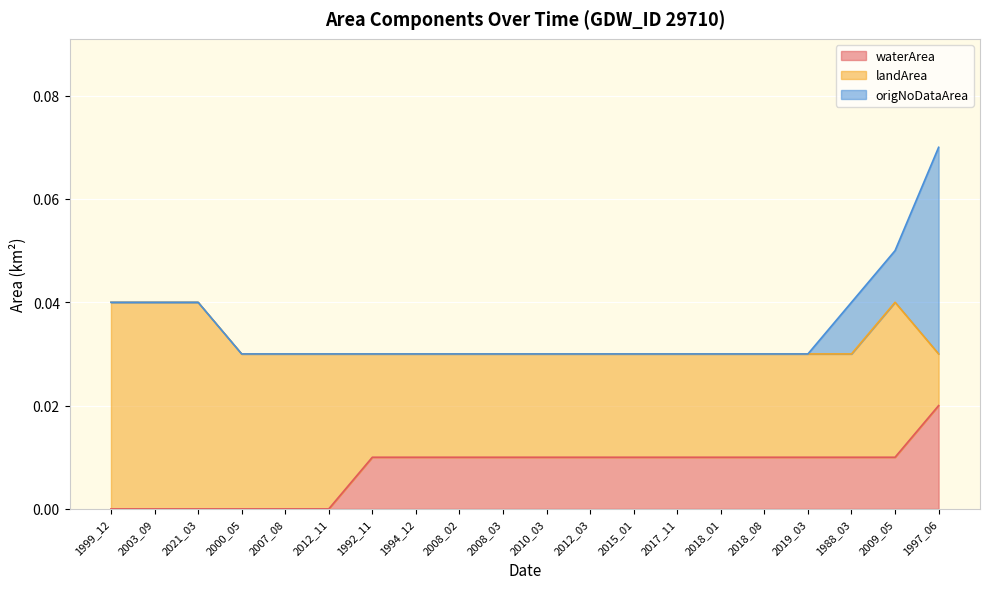

How many positive values does the origNoDataArea series have?

3